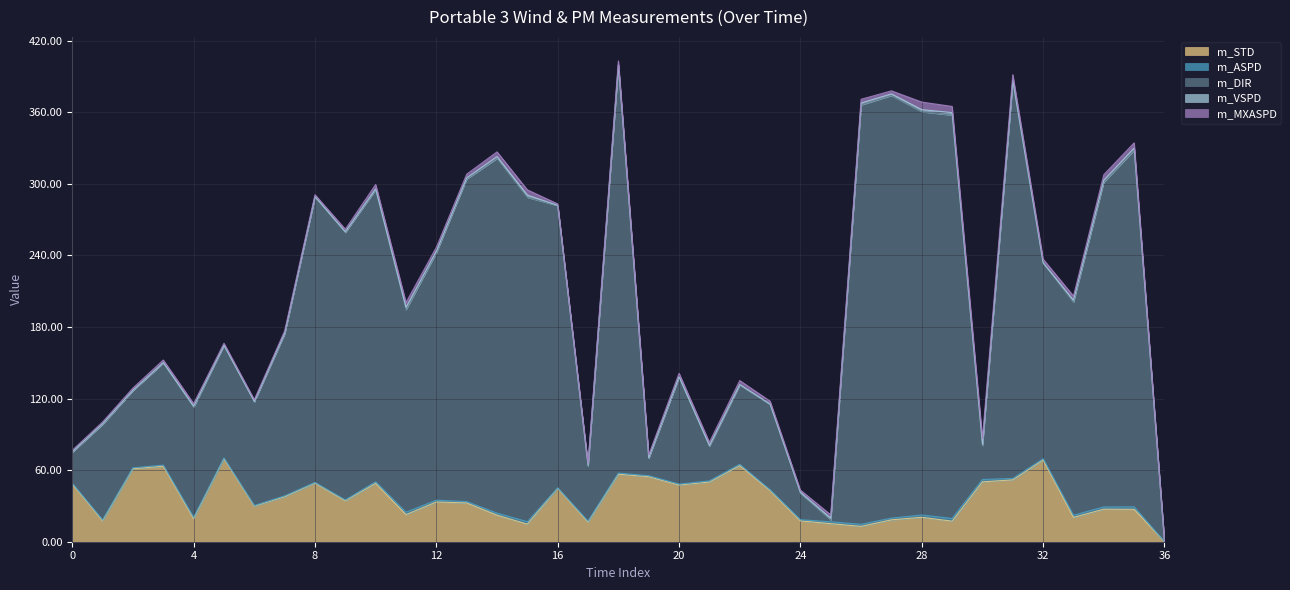

At which label does m_STD reach its minimum?

36